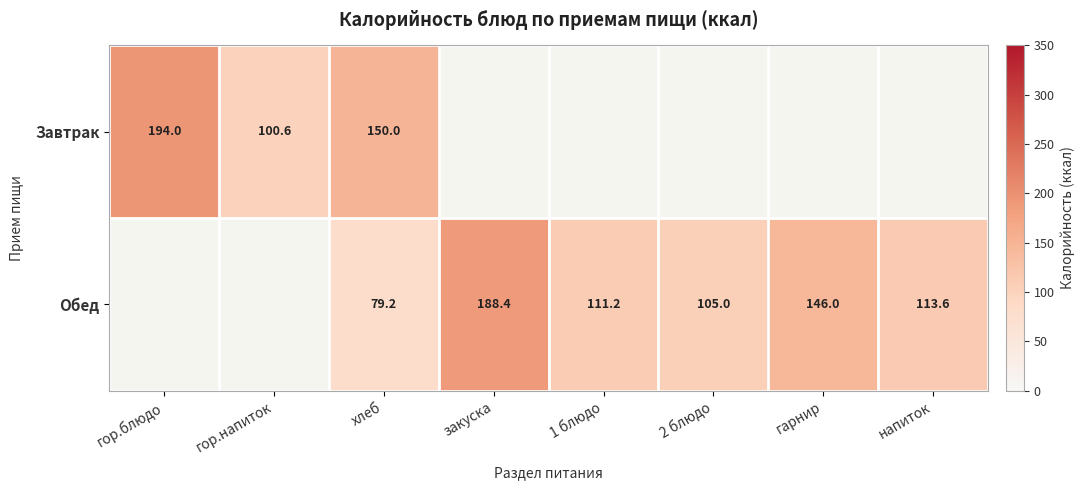

The value of Завтрак at гор.напиток is 100.6. True or false?

True